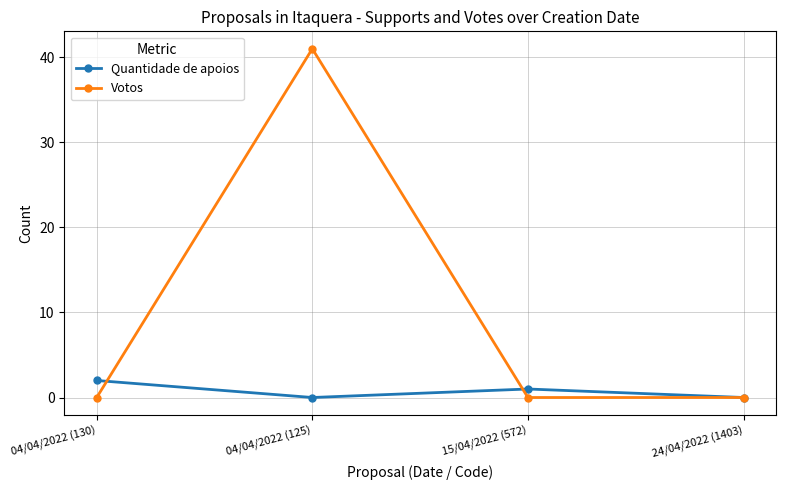

Reading left to right, list all the values displayed in this chart.

Quantidade de apoios: 04/04/2022 (130)=2	04/04/2022 (125)=0	15/04/2022 (572)=1	24/04/2022 (1403)=0
Votos: 04/04/2022 (130)=0	04/04/2022 (125)=41	15/04/2022 (572)=0	24/04/2022 (1403)=0